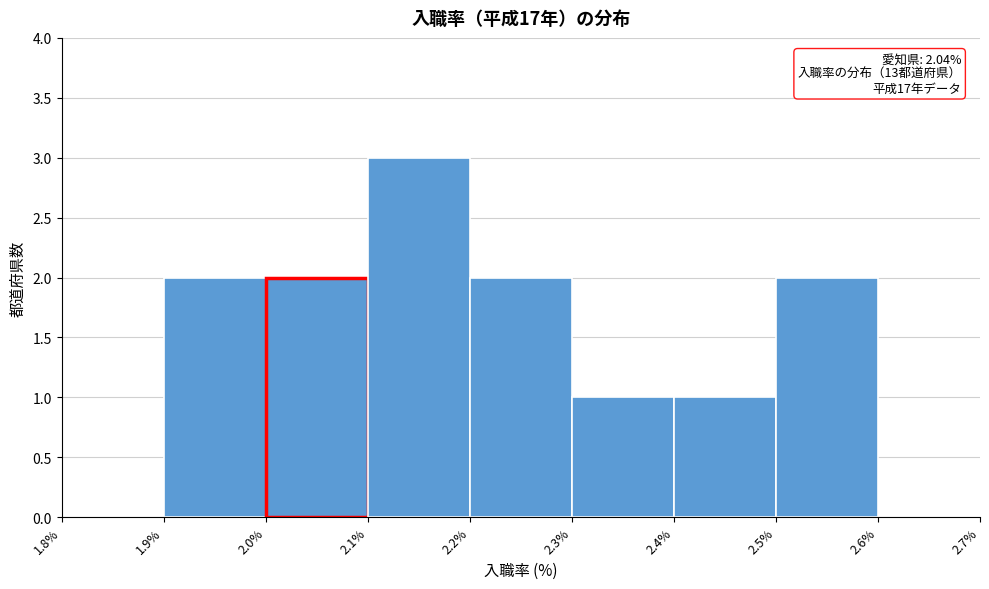

Over which range of the x-axis is the bar tallest?

2.1% to 2.2%